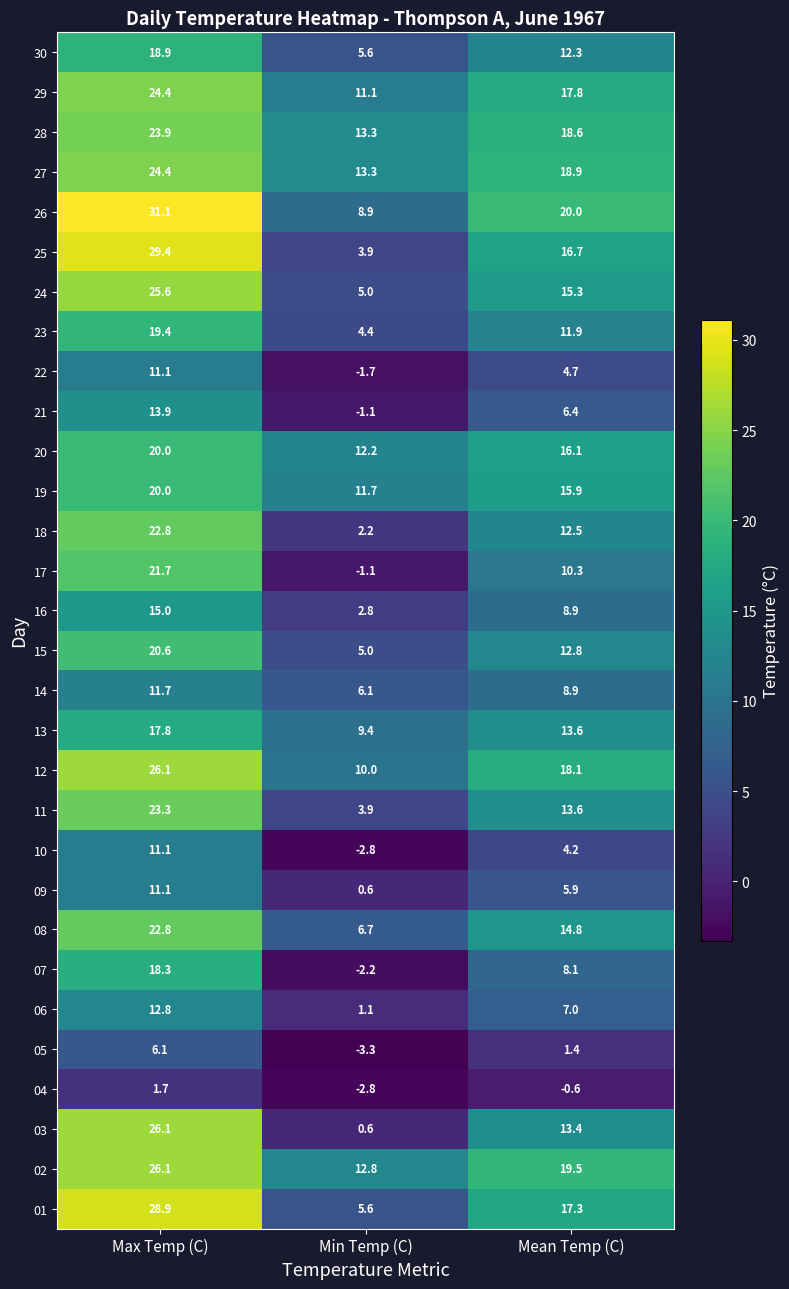

What is the lowest value of the 17 series?

-1.1